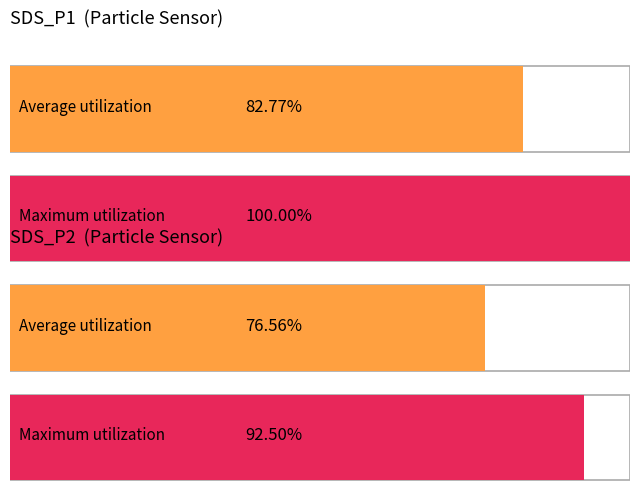

Is it true that Average utilization equals 6.2 at 0?

False